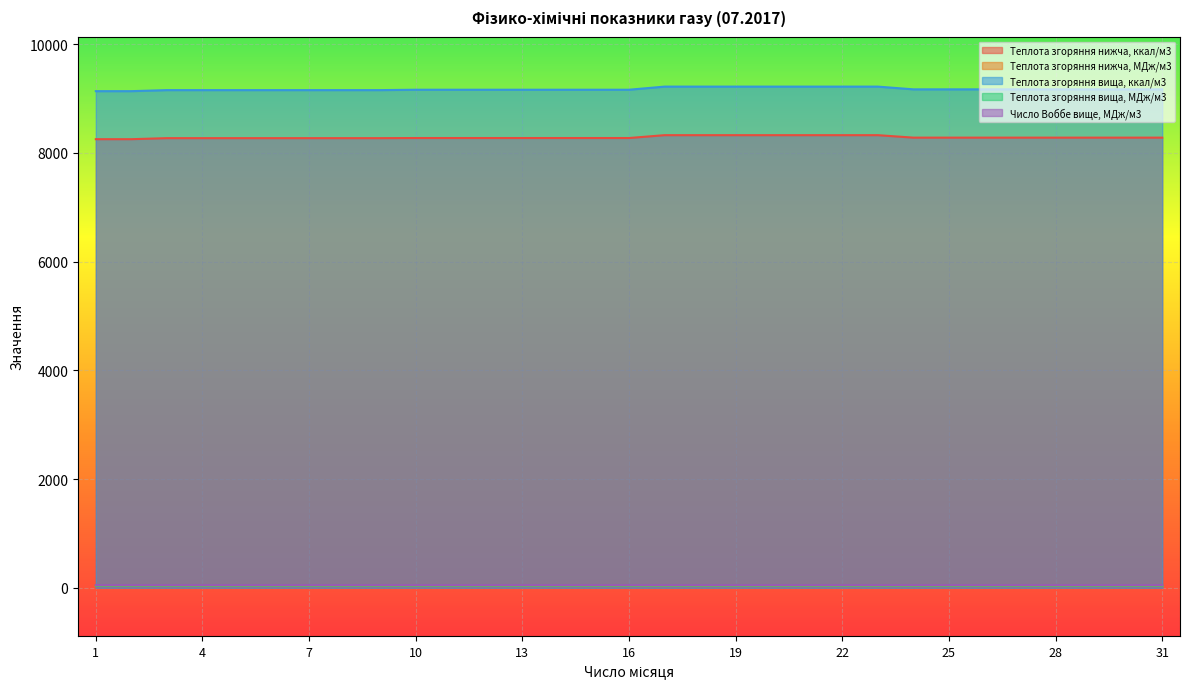

Reading left to right, what are all the values shown in this chart?

Теплота згоряння нижча, ккал/м3: 1=8252.1	2=8252.1	3=8271.2	4=8271.2	5=8271.2	6=8271.2	7=8271.2	8=8271.2	9=8271.2	10=8273.6	11=8273.6	12=8273.6	13=8273.6	14=8273.6	15=8273.6	16=8273.6	17=8326.2	18=8326.2	19=8326.2	20=8326.2	21=8326.2	22=8326.2	23=8326.2	24=8280.8	25=8280.8	26=8280.8	27=8280.8	28=8280.8	29=8280.8	30=8280.8	31=8280.8
Теплота згоряння нижча, МДж/м3: 1=34.5	2=34.5	3=34.6	4=34.6	5=34.6	6=34.6	7=34.6	8=34.6	9=34.6	10=34.6	11=34.6	12=34.6	13=34.6	14=34.6	15=34.6	16=34.6	17=34.9	18=34.9	19=34.9	20=34.9	21=34.9	22=34.9	23=34.9	24=34.7	25=34.7	26=34.7	27=34.7	28=34.7	29=34.7	30=34.7	31=34.7
Теплота згоряння вища, ккал/м3: 1=9135.9	2=9135.9	3=9155.0	4=9155.0	5=9155.0	6=9155.0	7=9155.0	8=9155.0	9=9155.0	10=9162.1	11=9162.1	12=9162.1	13=9162.1	14=9162.1	15=9162.1	16=9162.1	17=9219.5	18=9219.5	19=9219.5	20=9219.5	21=9219.5	22=9219.5	23=9219.5	24=9169.3	25=9169.3	26=9169.3	27=9169.3	28=9169.3	29=9169.3	30=9169.3	31=9169.3
Теплота згоряння вища, МДж/м3: 1=38.2	2=38.2	3=38.3	4=38.3	5=38.3	6=38.3	7=38.3	8=38.3	9=38.3	10=38.4	11=38.4	12=38.4	13=38.4	14=38.4	15=38.4	16=38.4	17=38.6	18=38.6	19=38.6	20=38.6	21=38.6	22=38.6	23=38.6	24=38.4	25=38.4	26=38.4	27=38.4	28=38.4	29=38.4	30=38.4	31=38.4
Число Воббе вище, МДж/м3: 1=48.3	2=48.3	3=48.3	4=48.3	5=48.3	6=48.3	7=48.3	8=48.3	9=48.3	10=48.4	11=48.4	12=48.4	13=48.4	14=48.4	15=48.4	16=48.4	17=48.3	18=48.3	19=48.3	20=48.3	21=48.3	22=48.3	23=48.3	24=48.4	25=48.4	26=48.4	27=48.4	28=48.4	29=48.4	30=48.4	31=48.4